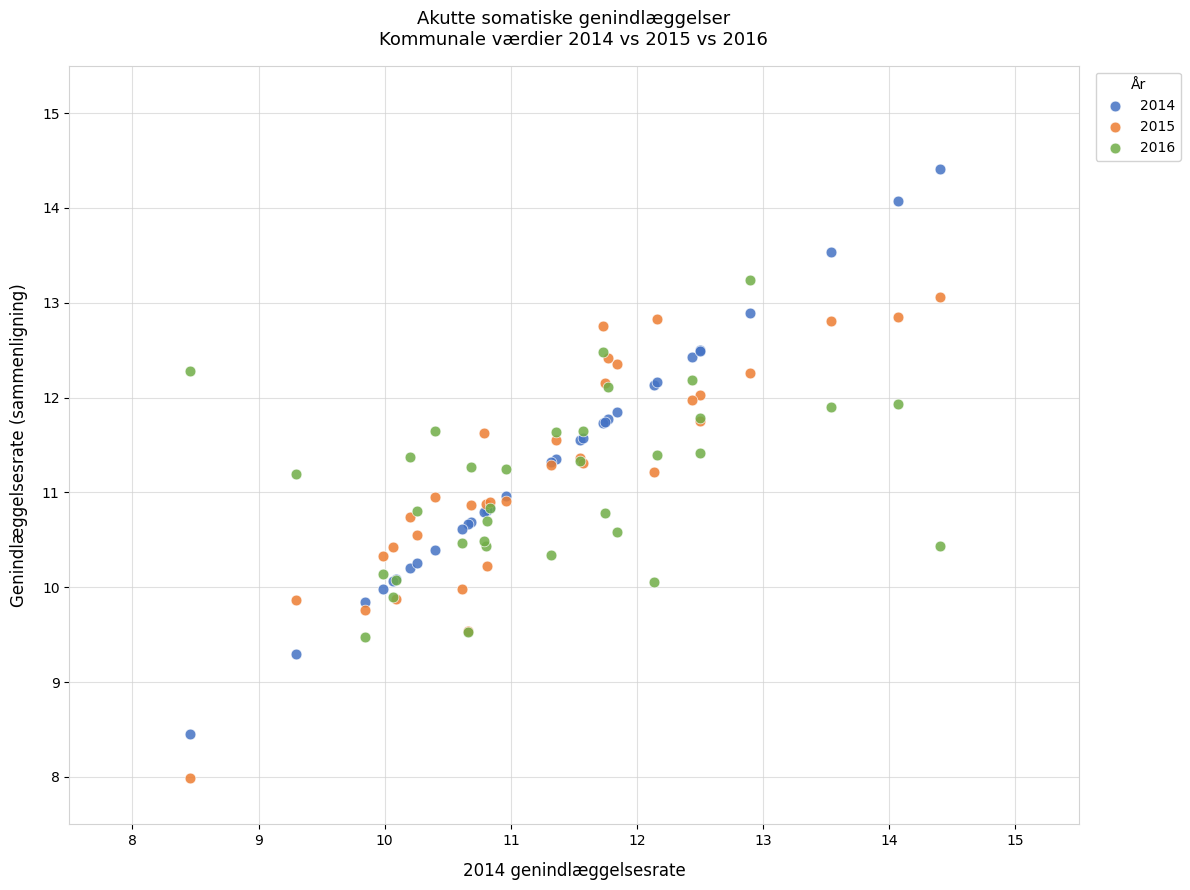

Which series contains the highest Y value?

2014